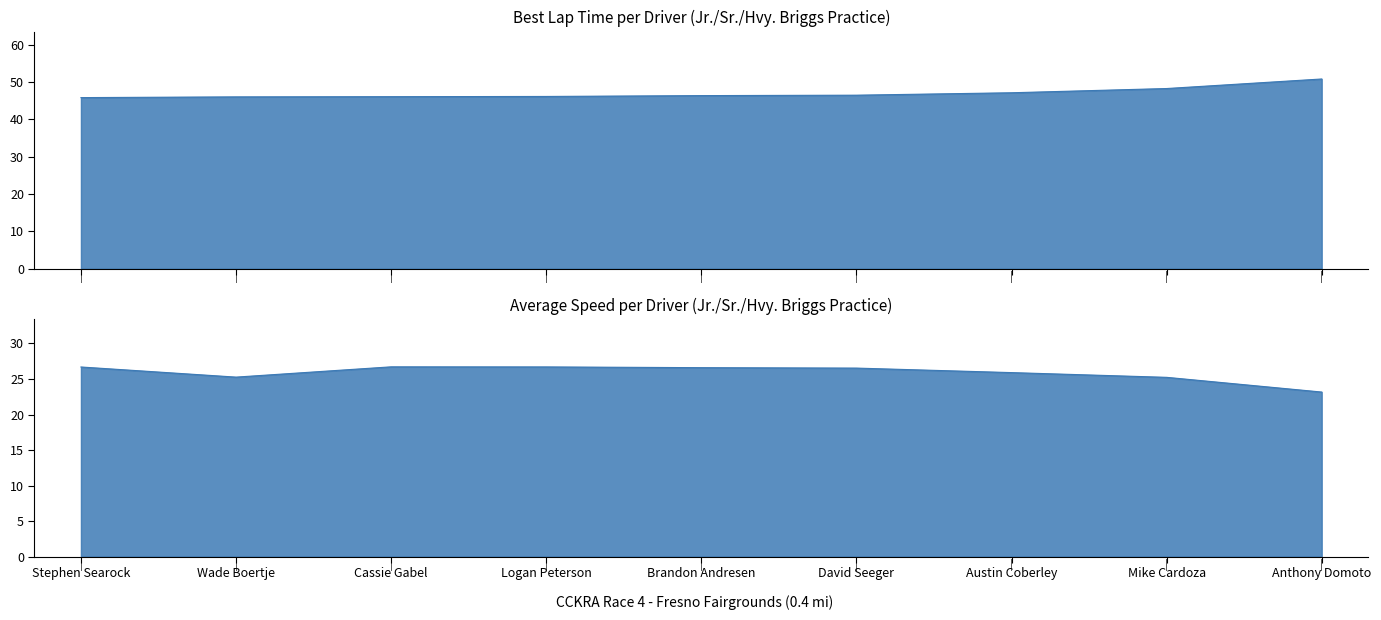

Which series changed the most between Brandon Andresen and Austin Coberley?

Best Lap time